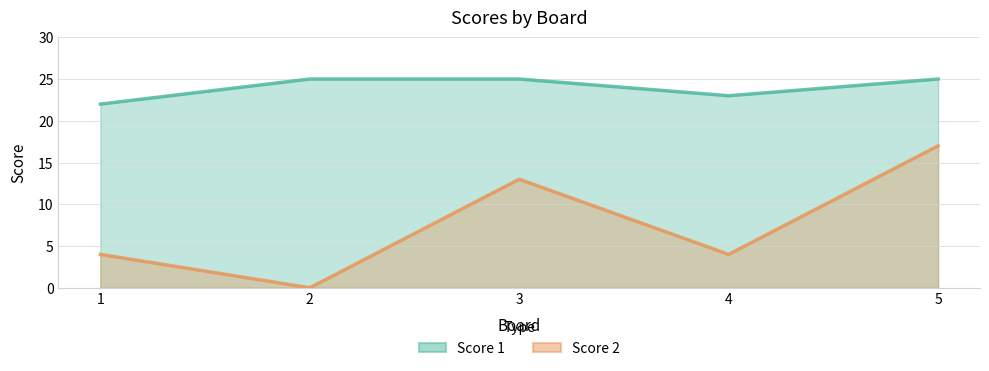

True or false: Score 1 and Score 2 cross at least once.

False